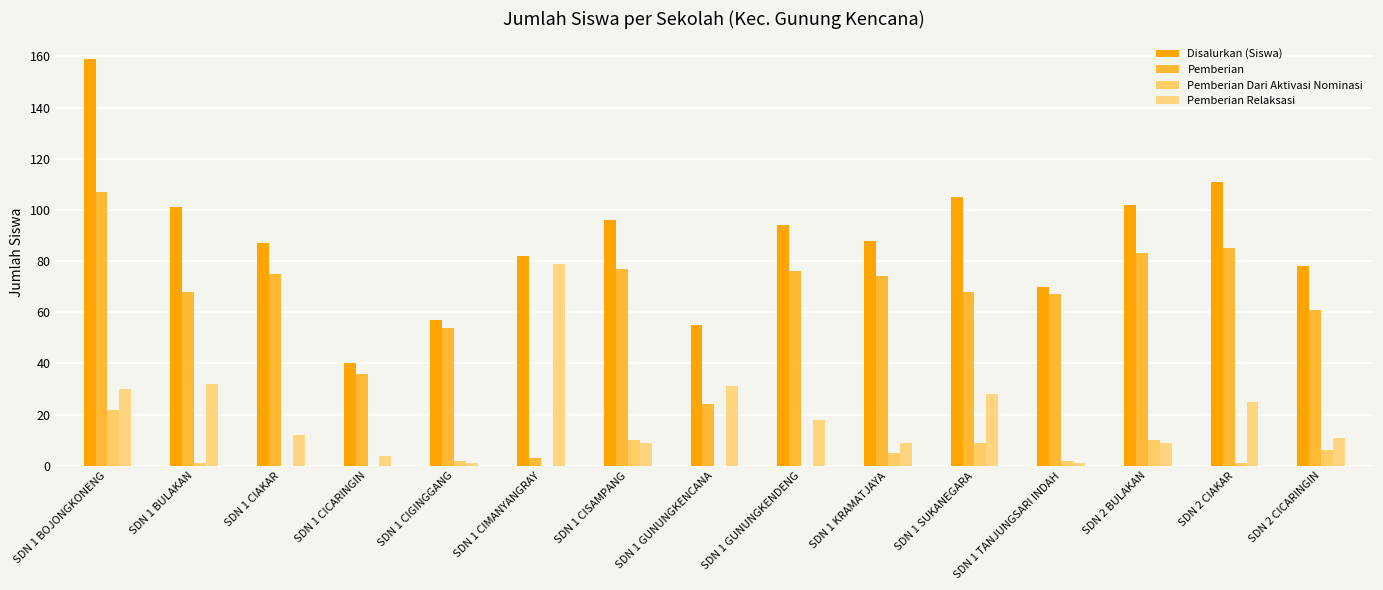

How many groups of bars are there?

15